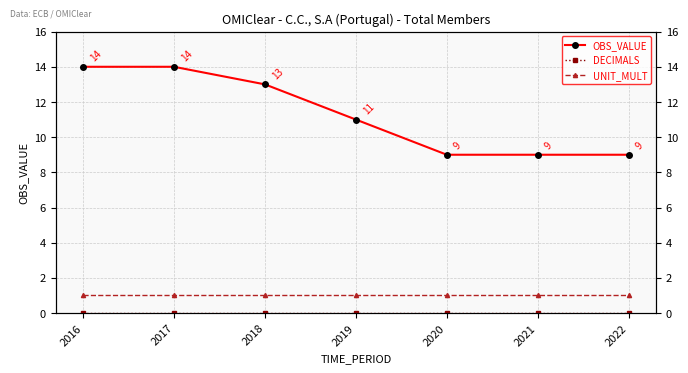

At how many categories does at least one series exceed 6?

7